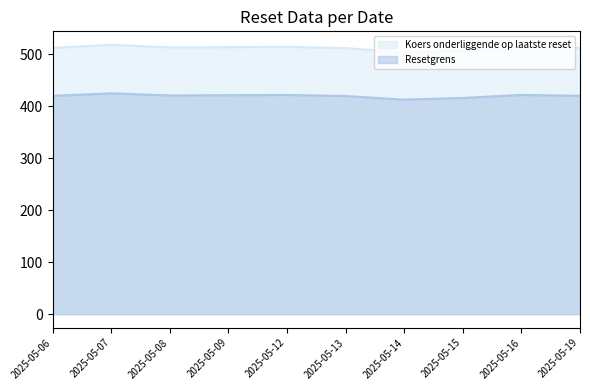

Which category has the lowest value in the Waarde op laatste reset series?

2025-05-14